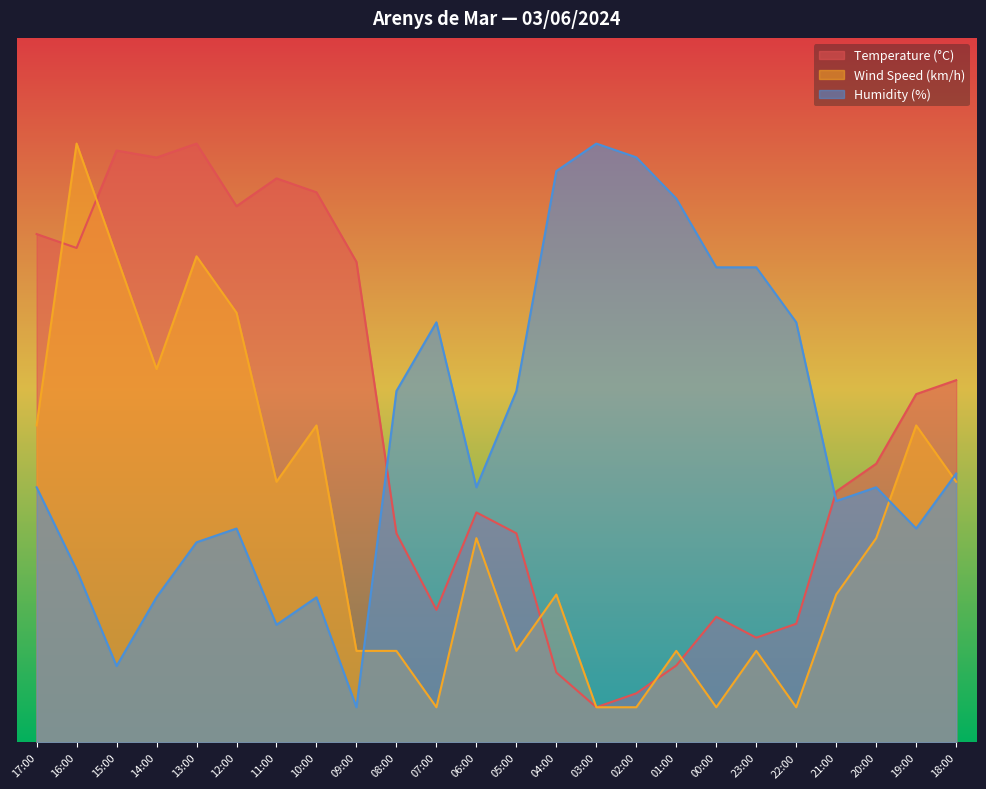

Rank the series at 00:00 from lowest to highest value.

Wind Speed (km/h), Temperature (°C), Humidity (%)